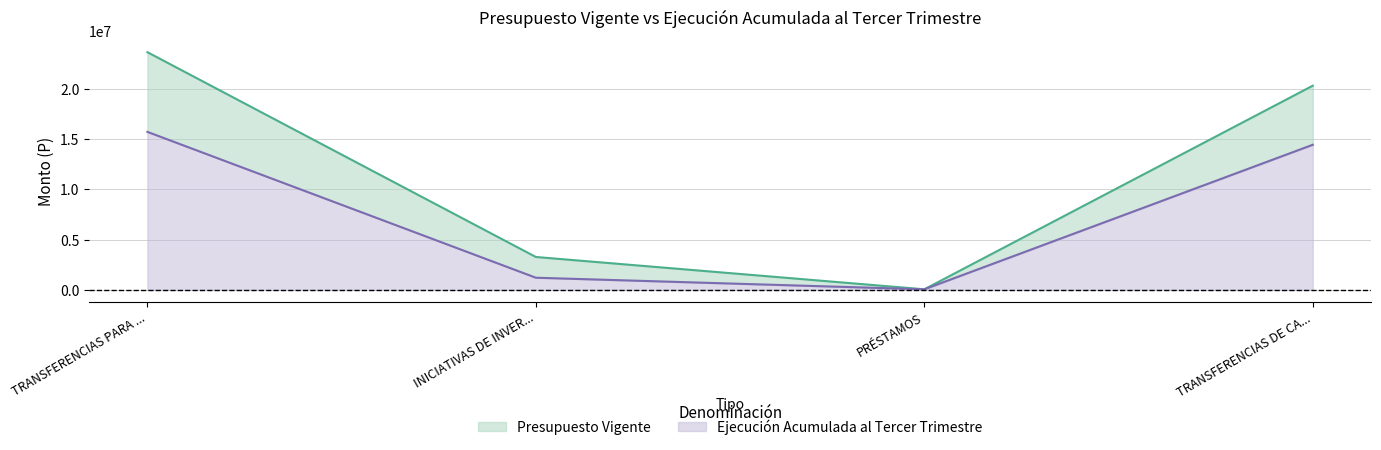

True or false: Ejecución Acumulada al Tercer Trimestre and Presupuesto Vigente cross at least once.

False